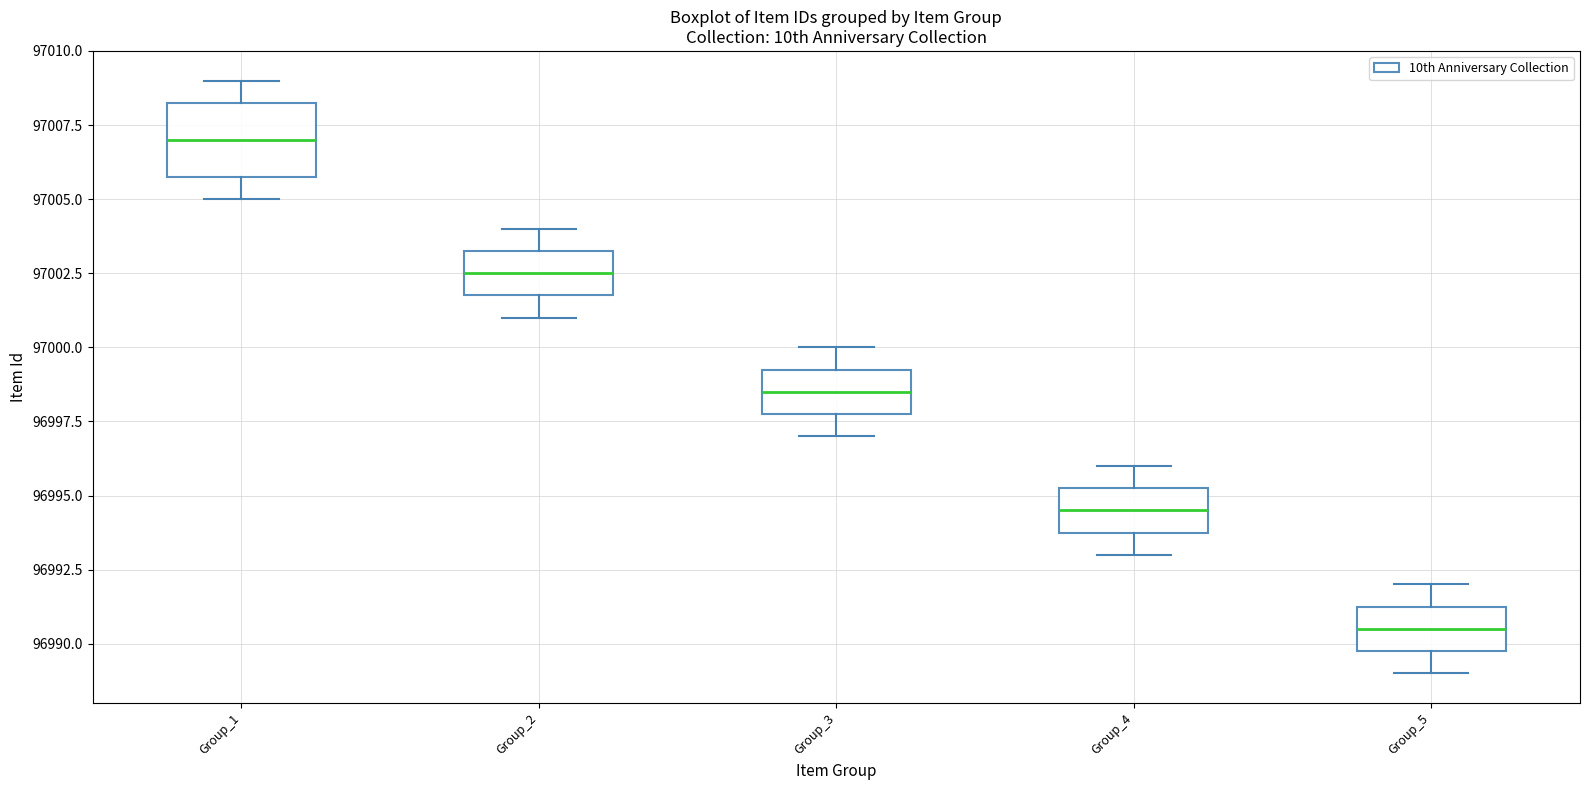

Which box is the tallest, from its lower edge to its upper edge?

Group_1